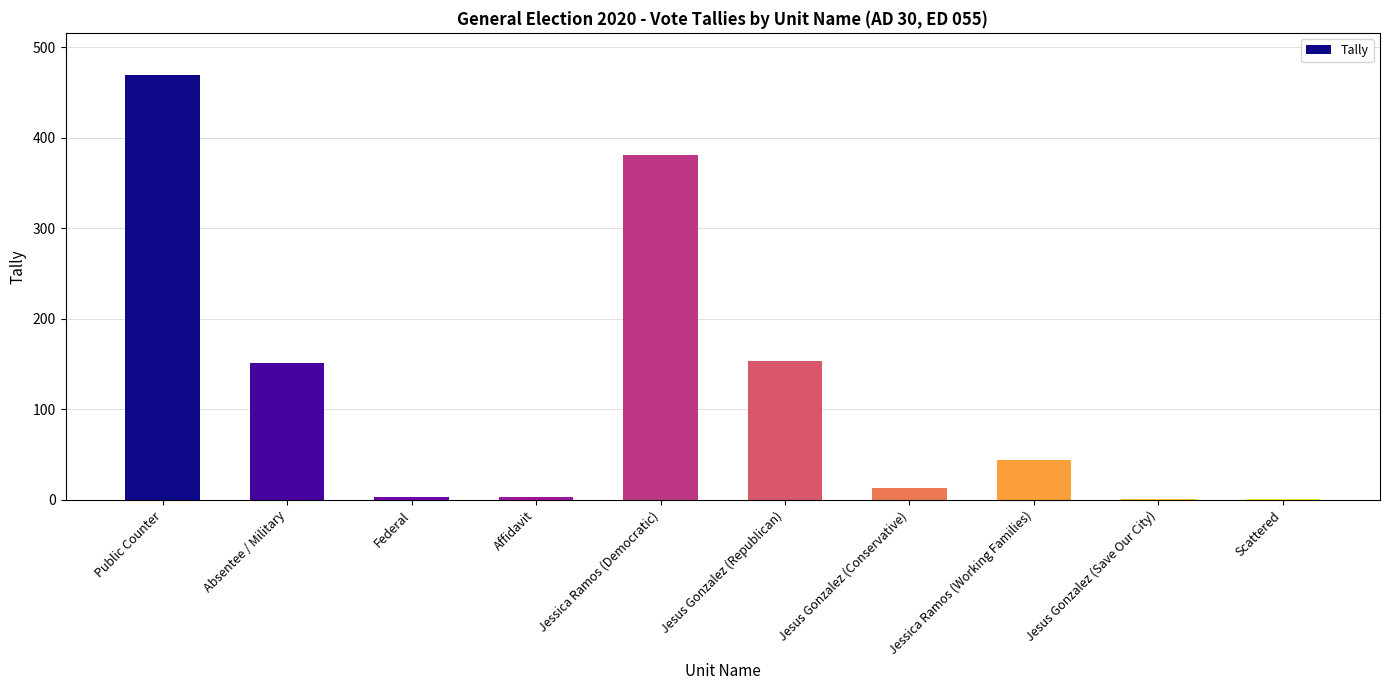

Which category has the highest value across all series?

Public Counter